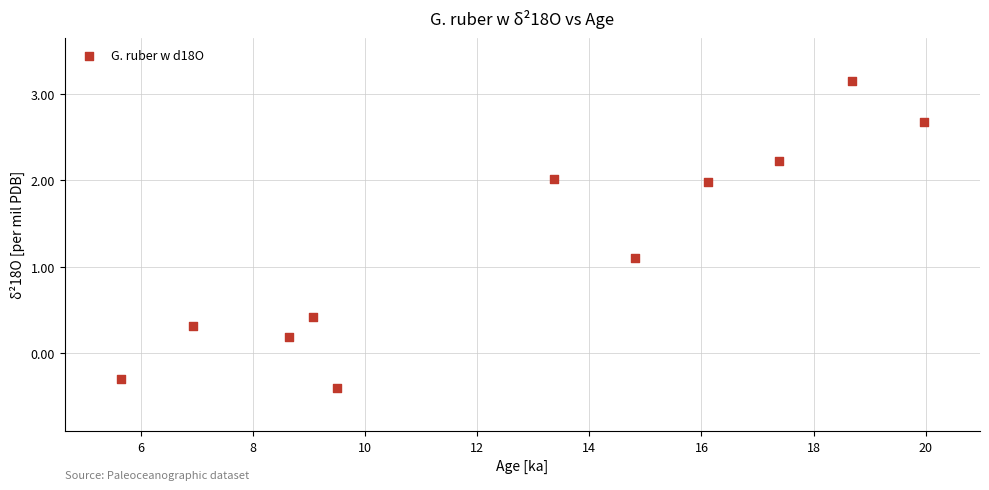

What is the average X value?

12.7